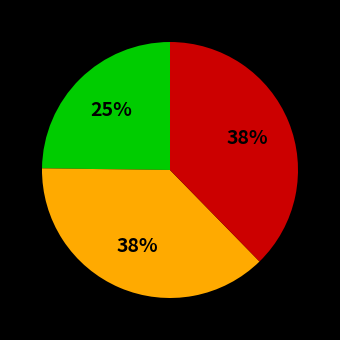

Is there a majority slice in this chart?

No